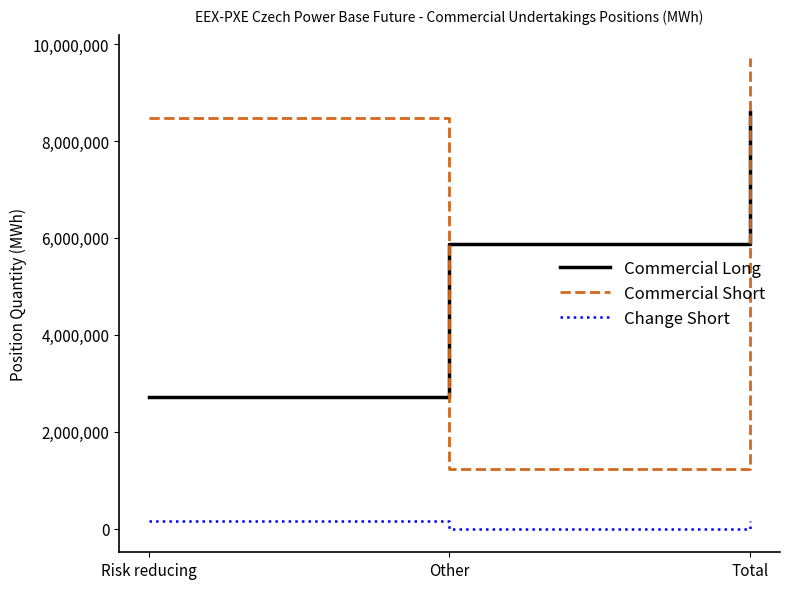

Read the Commercial Long value at Other, to the nearest 100.

5868600